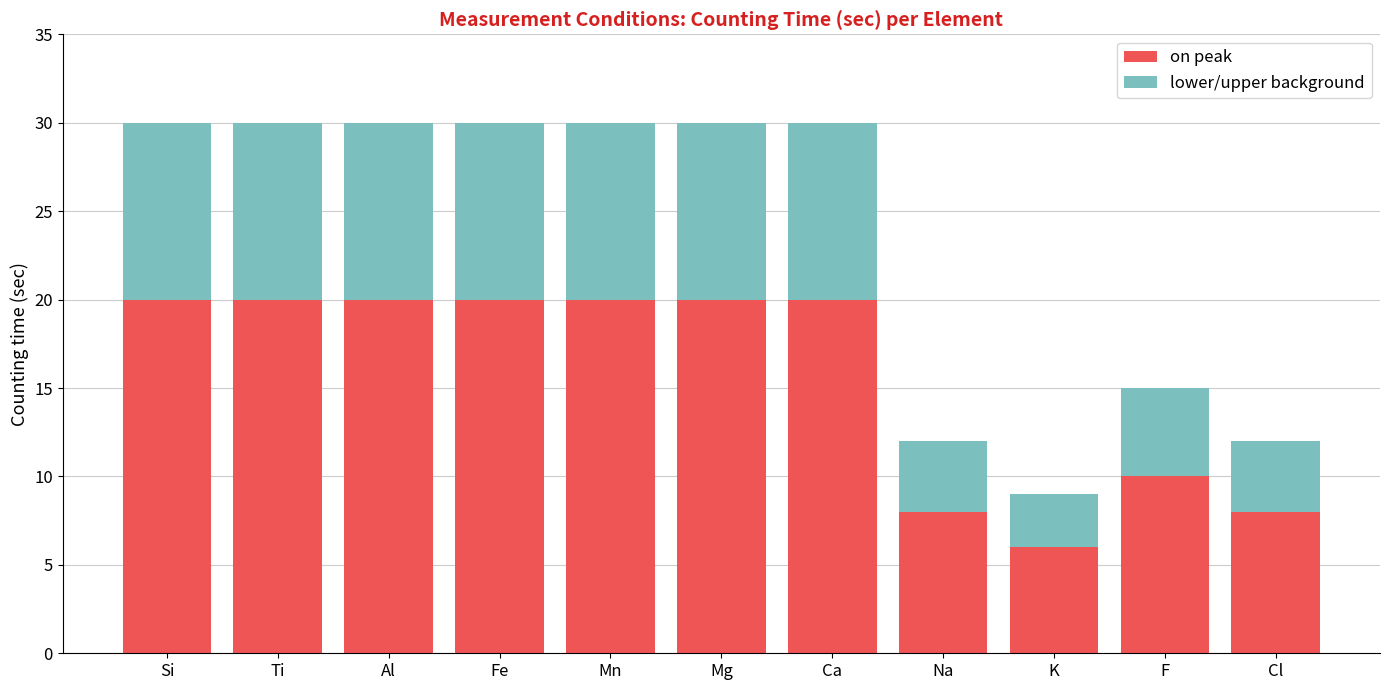

What is the difference between the on peak values at F and K?

4